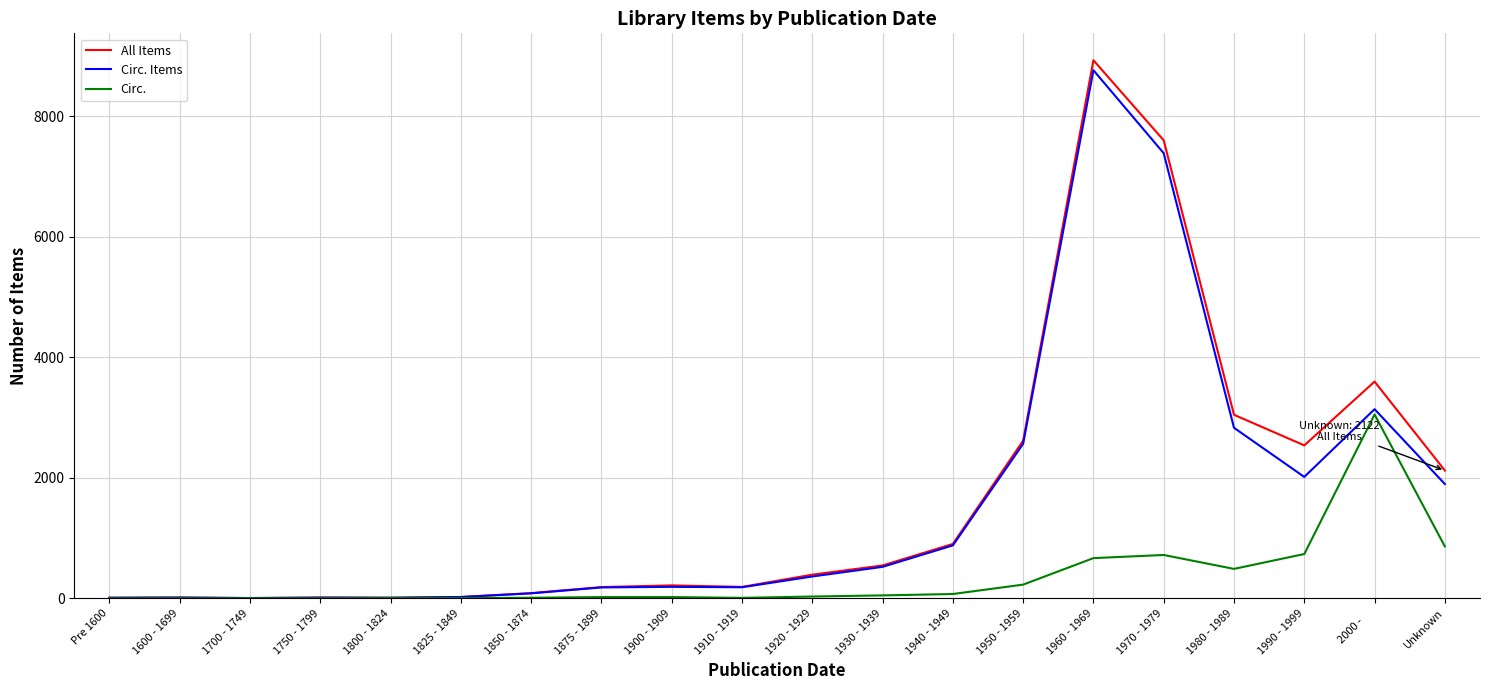

Is the value of Circ. Items at 1970 - 1979 greater than the value of All Items at 1920 - 1929?

Yes